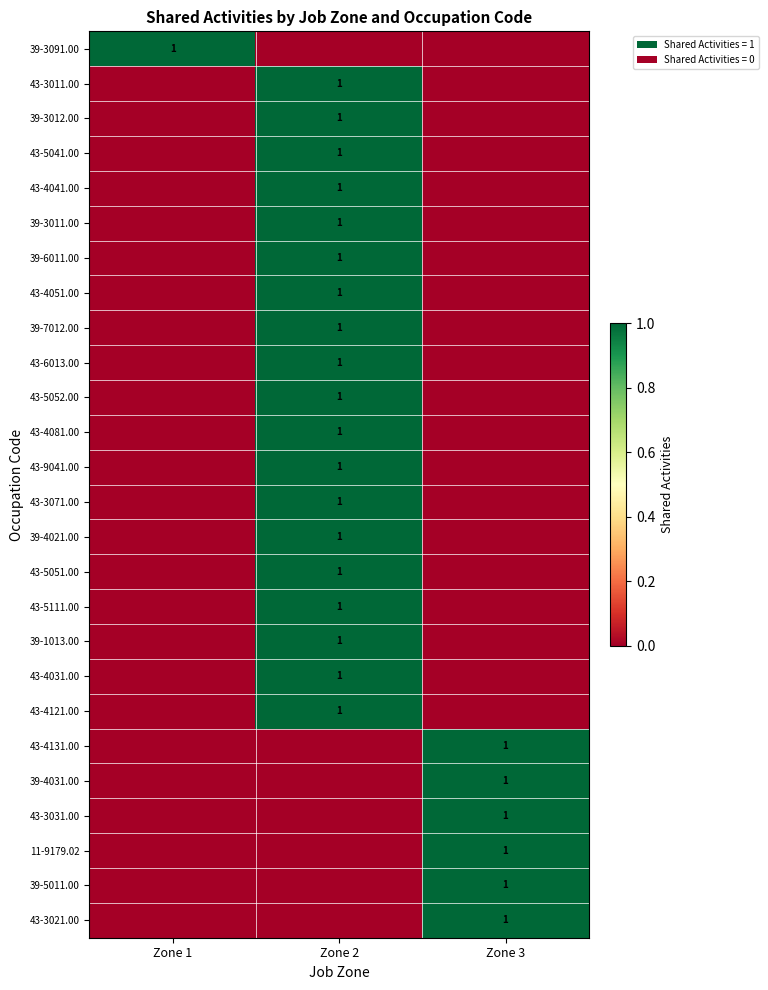

True or false: row_1 has a value of 0 at Zone 3.

True